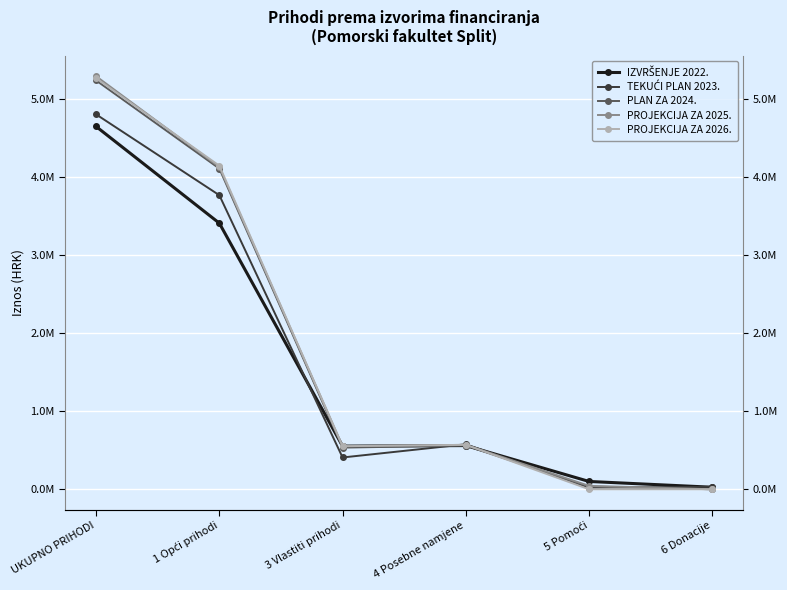

Where does the PROJEKCIJA ZA 2026. series first go above 570000?

UKUPNO PRIHODI